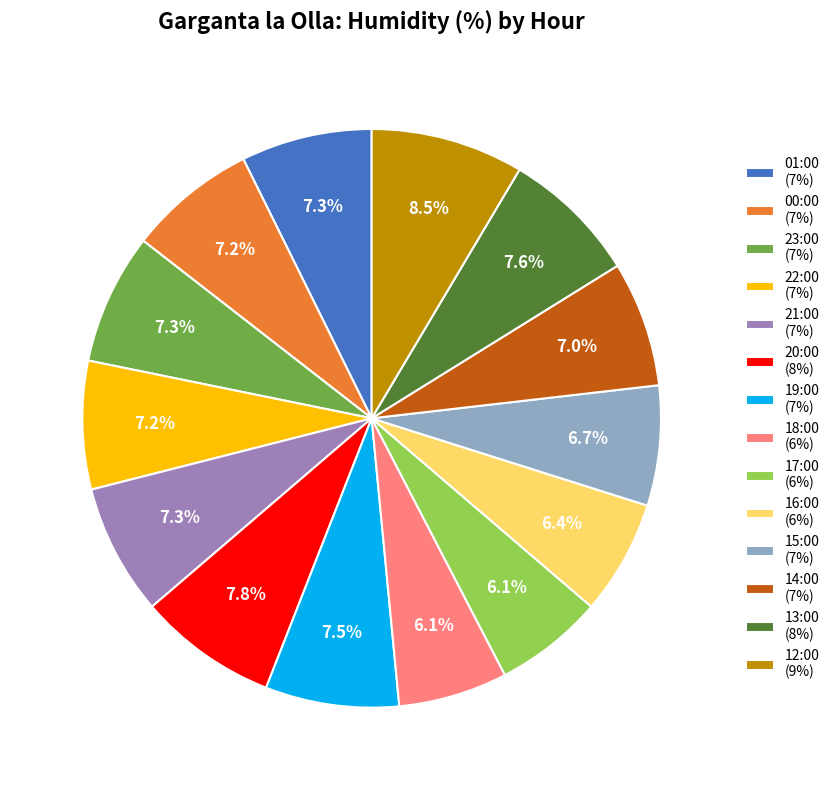

What percentage do 19:00 (7%) and 21:00 (7%) together represent?

14.8%